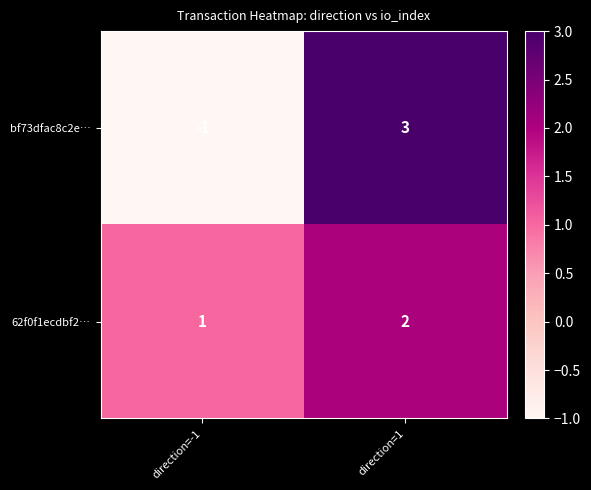

List the series in order of their peak value, highest first.

bf73dfac8c2e…, 62f0f1ecdbf2…